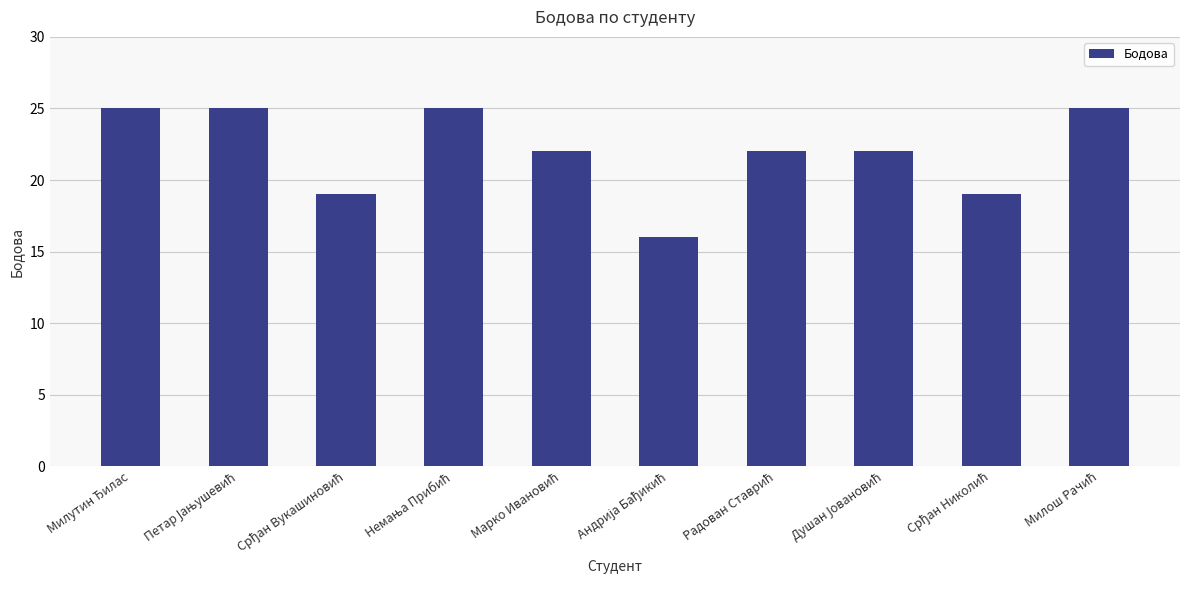

How many data points does each series have?

10